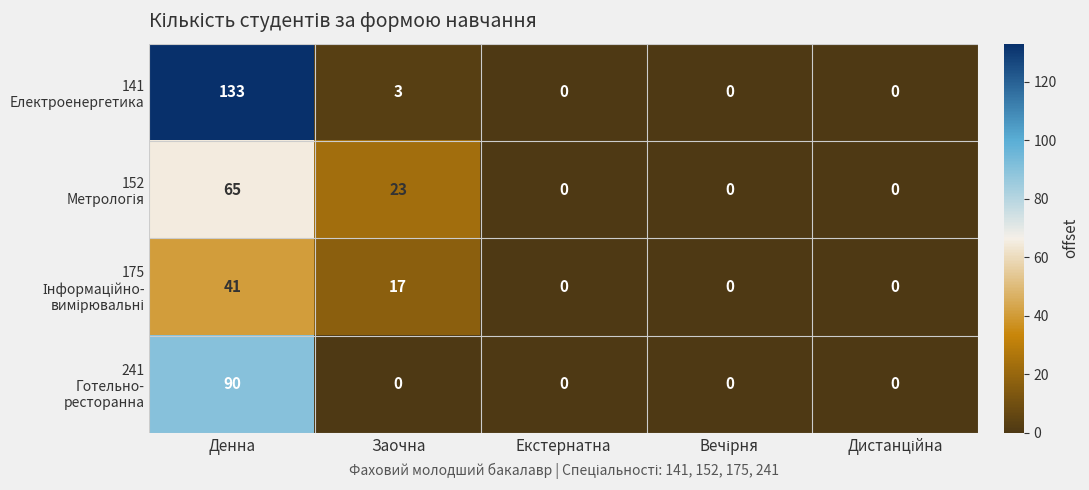

At which category is the sum across all series the highest?

Денна